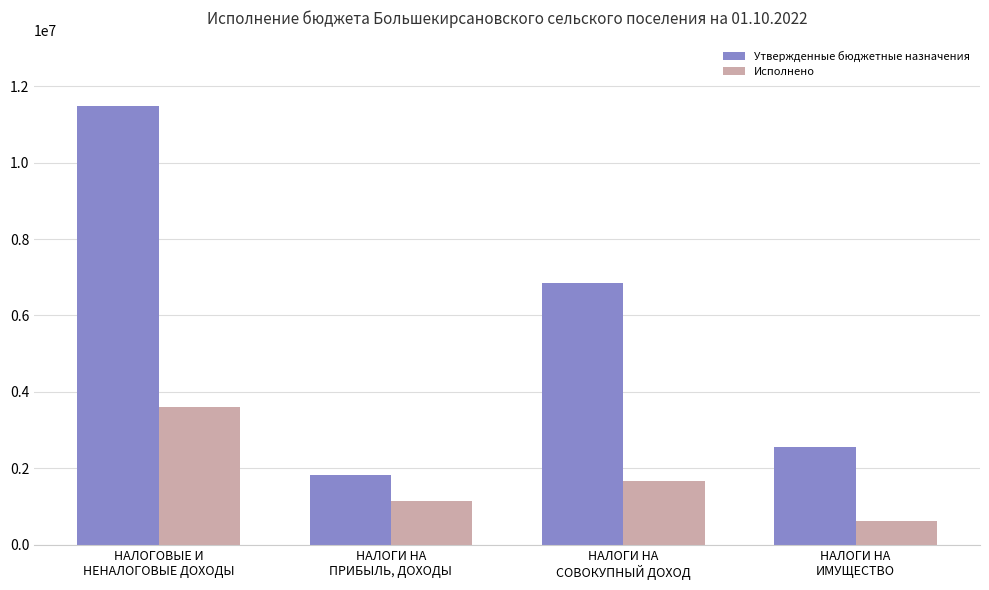

What are all the series names shown in the legend?

Утвержденные бюджетные назначения, Исполнено